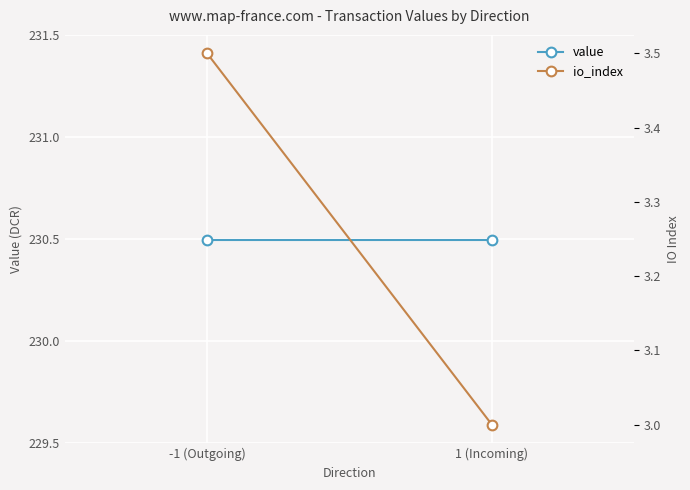

The value of io_index at -1 (Outgoing) is 1.8. True or false?

False